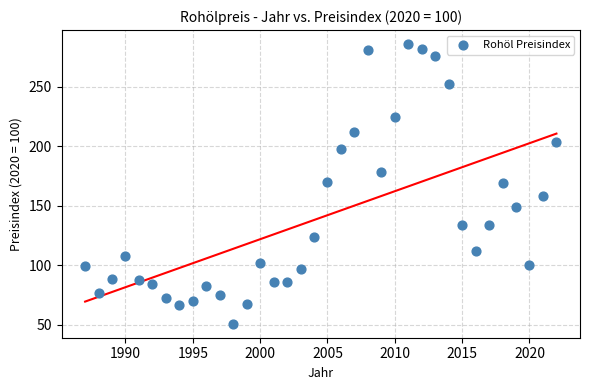

What is the range of X values (max minus min)?

35.0